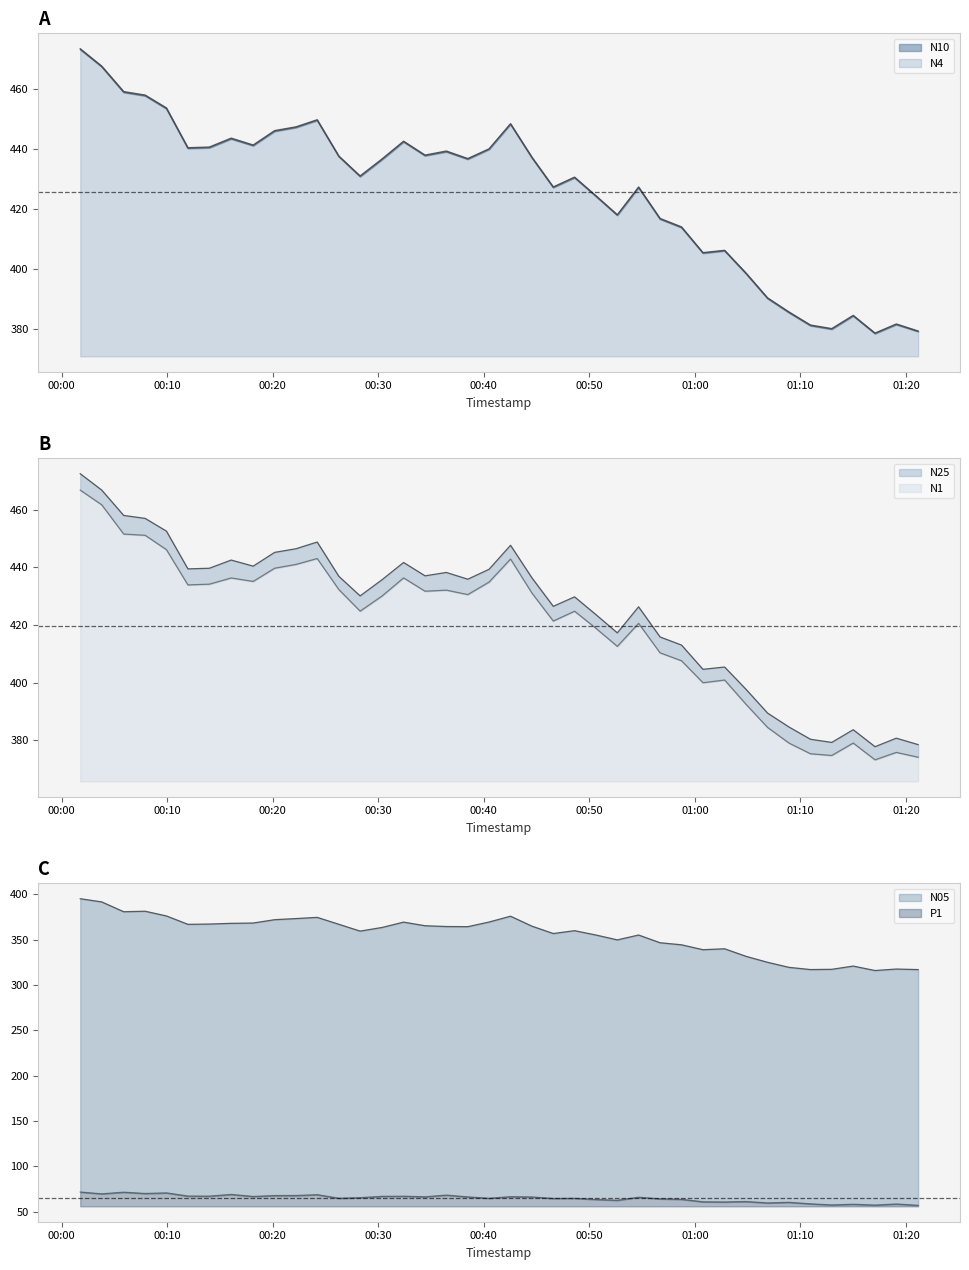

Where does the N25 series first go above 435?

00:00